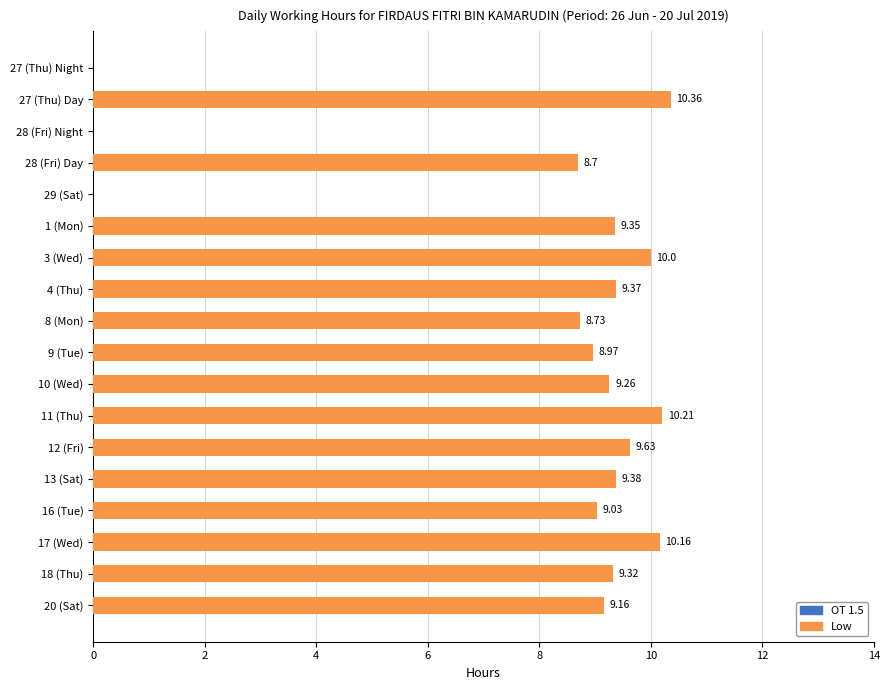

Are the bars grouped side by side (vs. stacked)?

No